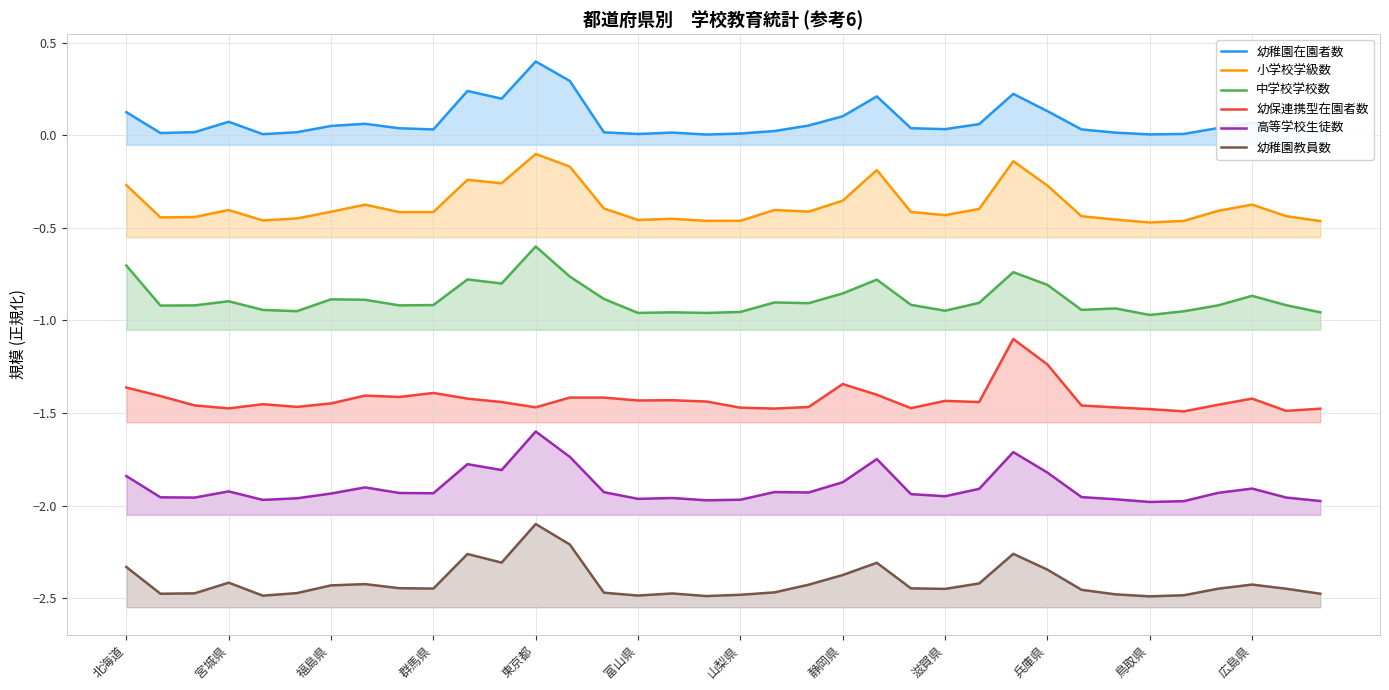

How many interior local peaks does the 幼保連携型在園者数 series have?

9